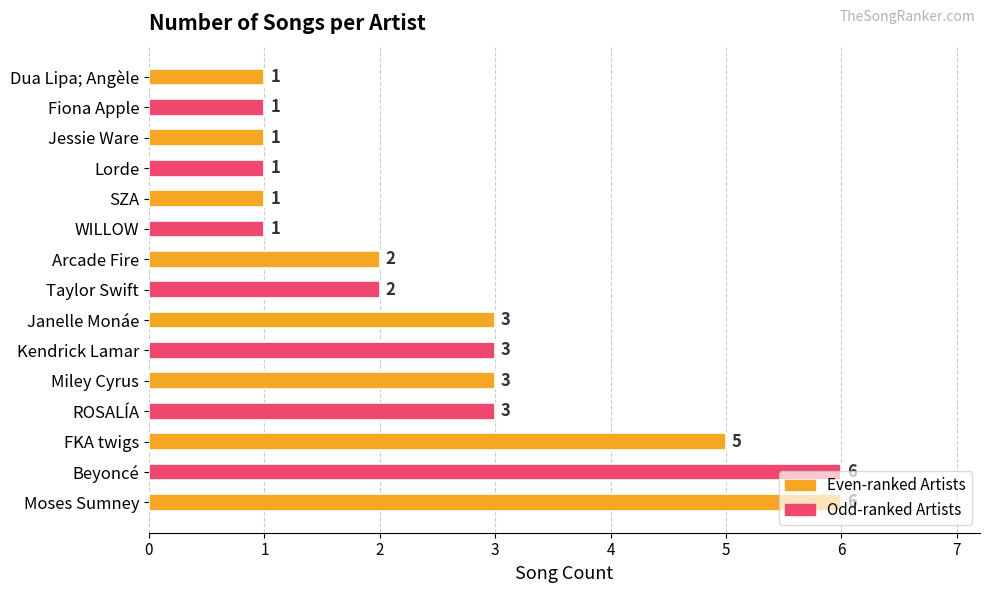

What is the greatest value displayed?

6